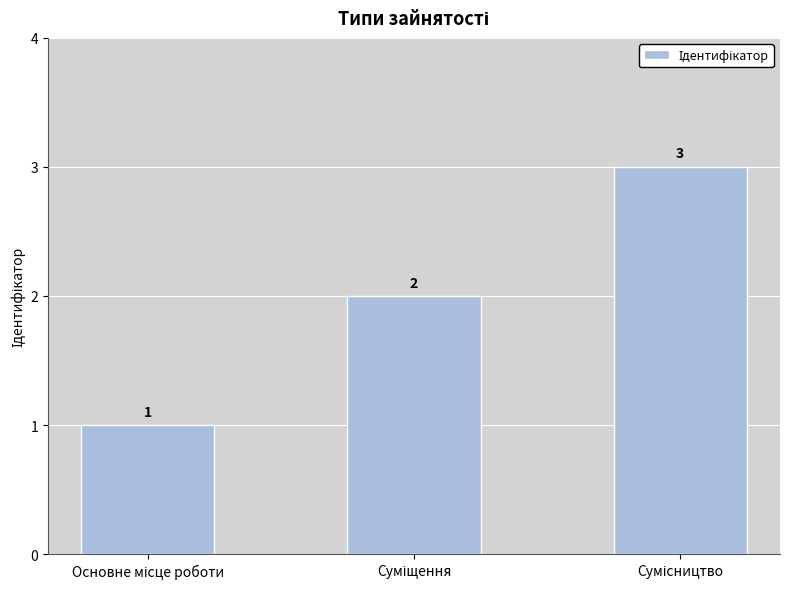

What is the value of the 3rd bar from the left?

3